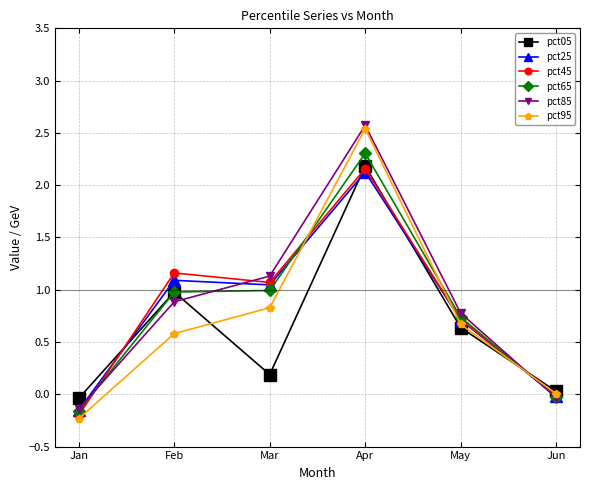

Which series changed the most between Feb and Apr?

pct95